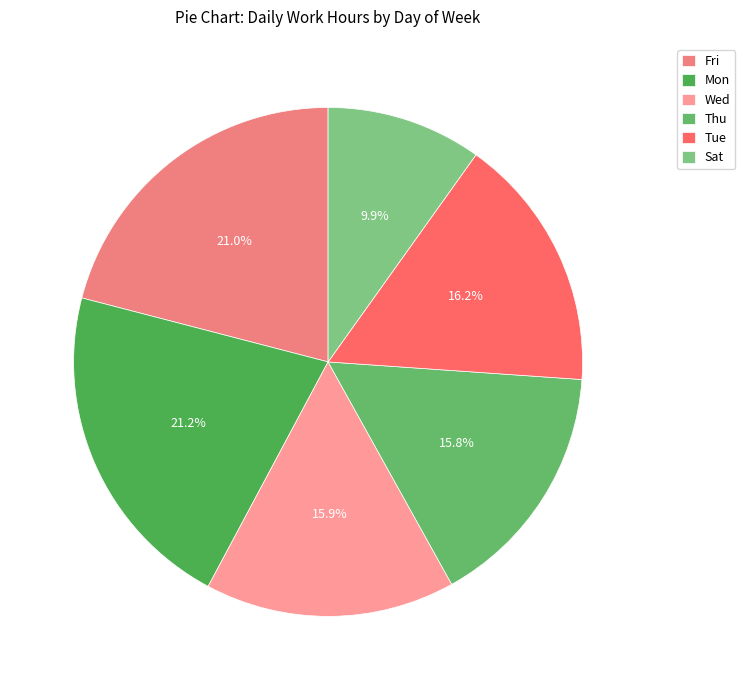

To the nearest percent, what is the average slice percentage?

17%